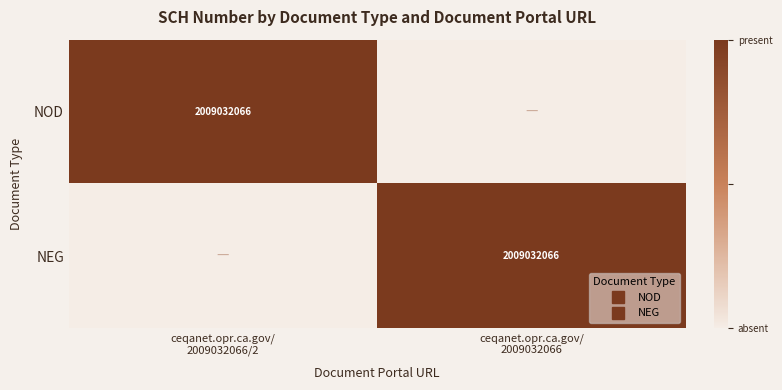

Which series changed the most between ceqanet.opr.ca.gov/ 2009032066/2 and ceqanet.opr.ca.gov/ 2009032066?

NOD